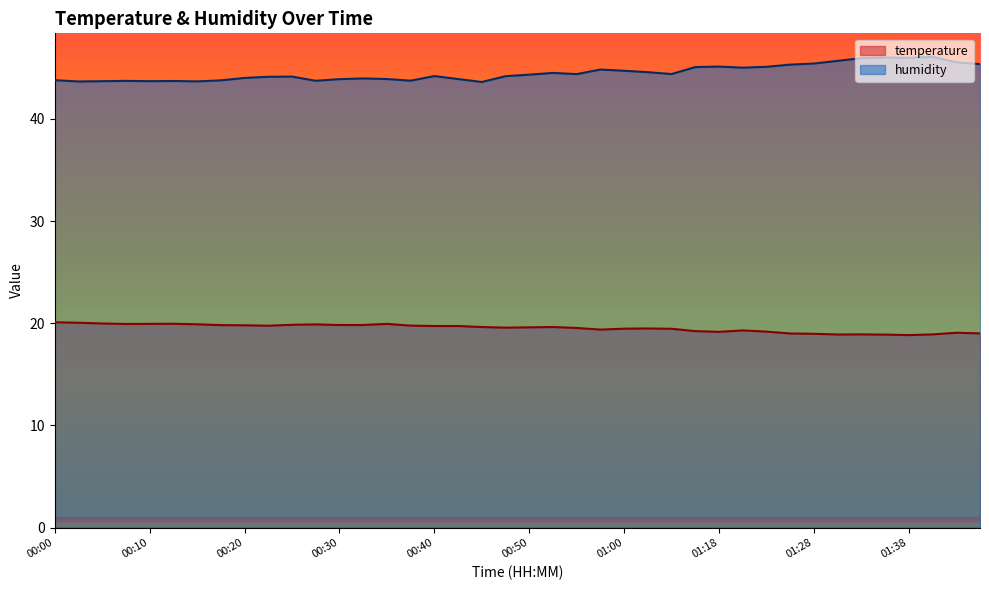

Which label corresponds to the smallest value in the chart?

01:38